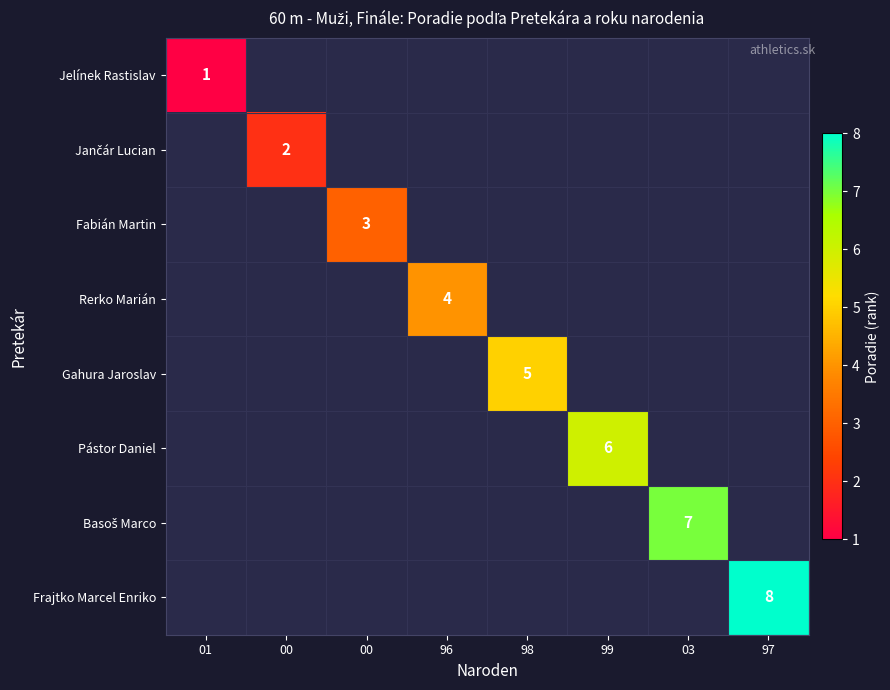

What is the minimum value shown in the chart?

1.0